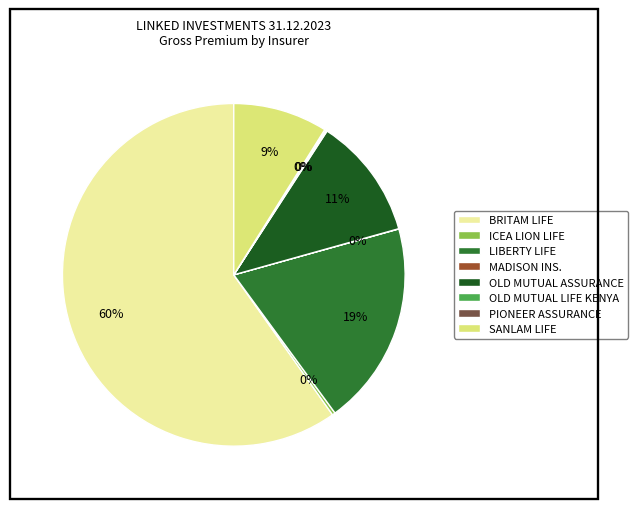

Does any single category account for the majority?

Yes